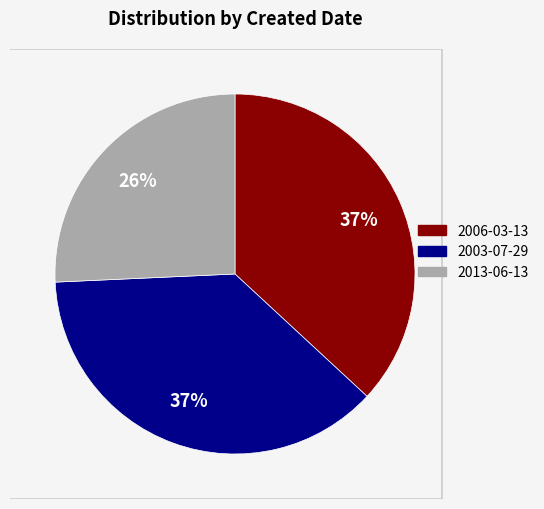

How many slices are in this pie chart?

3